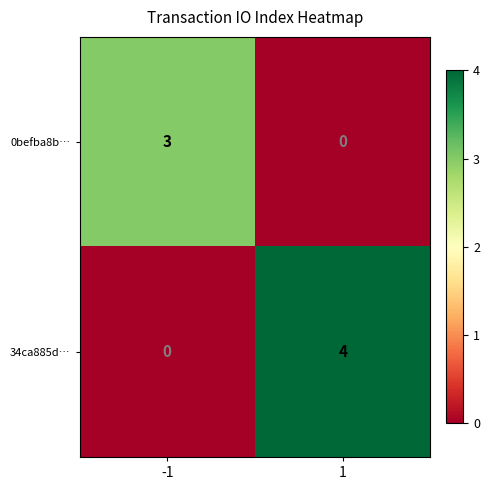

At 1, list the series in order from largest to smallest.

34ca885d…, 0befba8b…